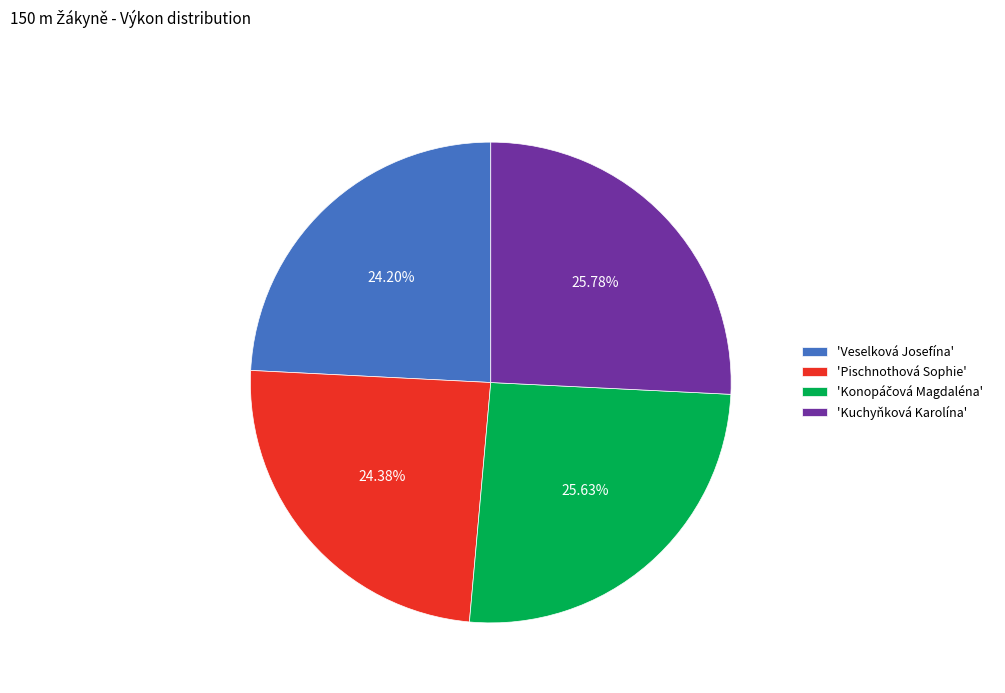

How many segments does this pie chart have?

4